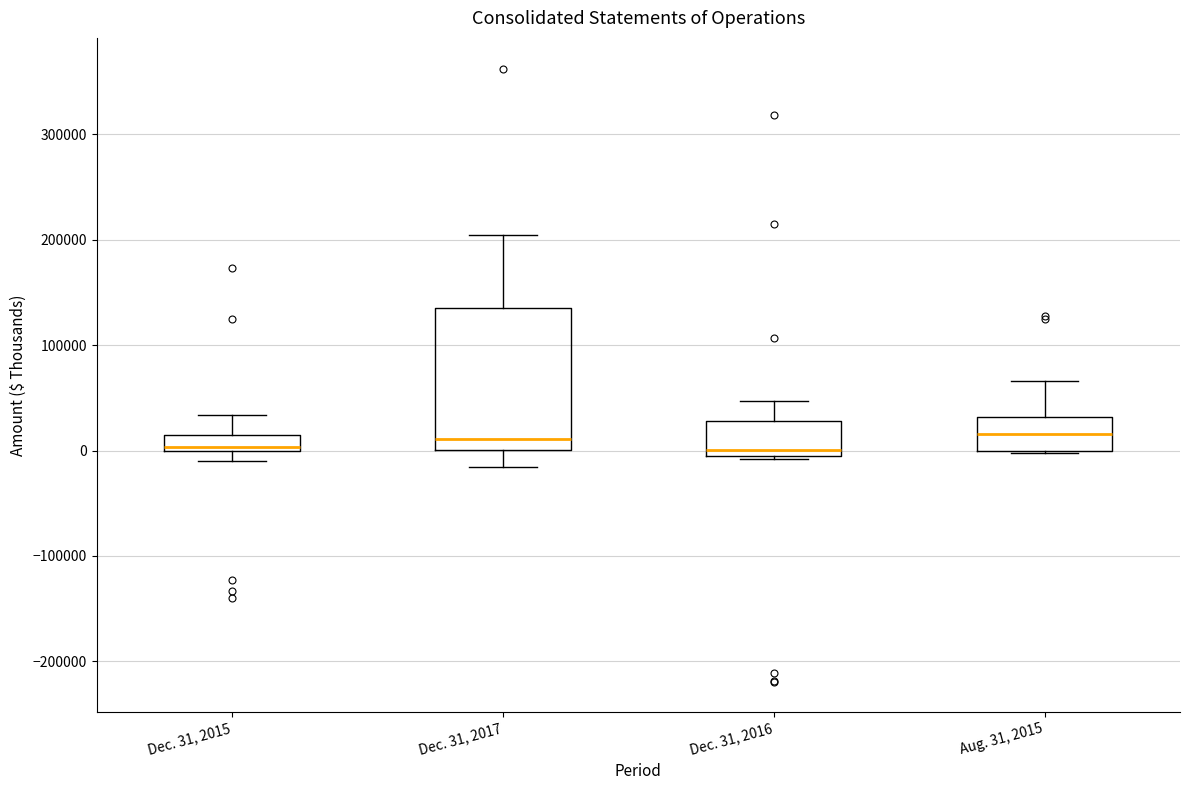

Where does the median line of the box for Aug. 31, 2015 sit on the y-axis? The values are not printed on the chart, so give them approximately, as read against the axis.

20000